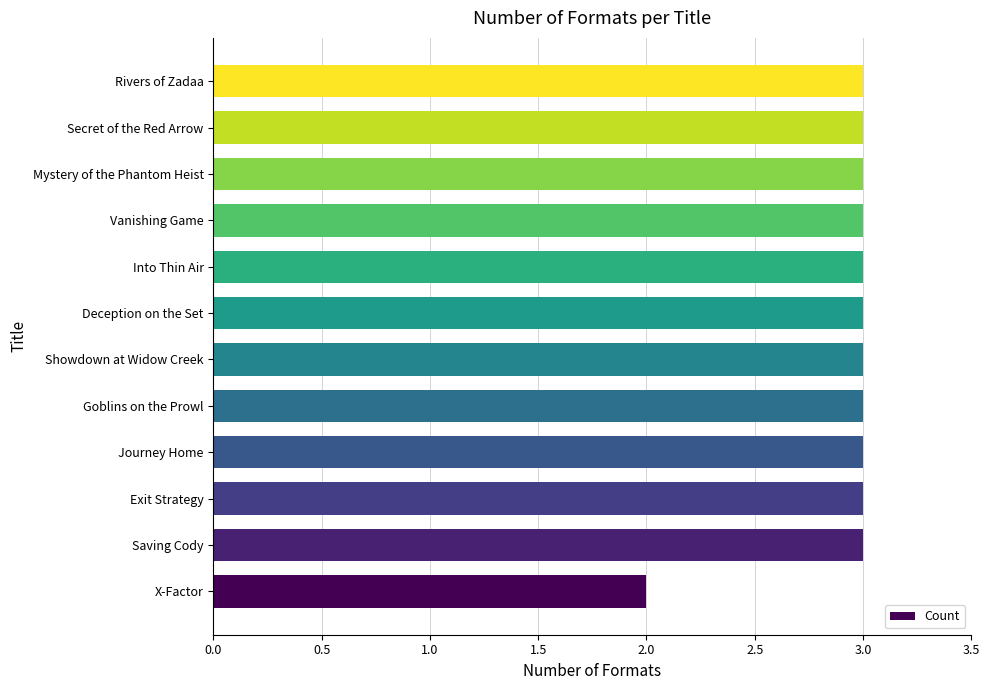

The value at Vanishing Game is 3. True or false?

True